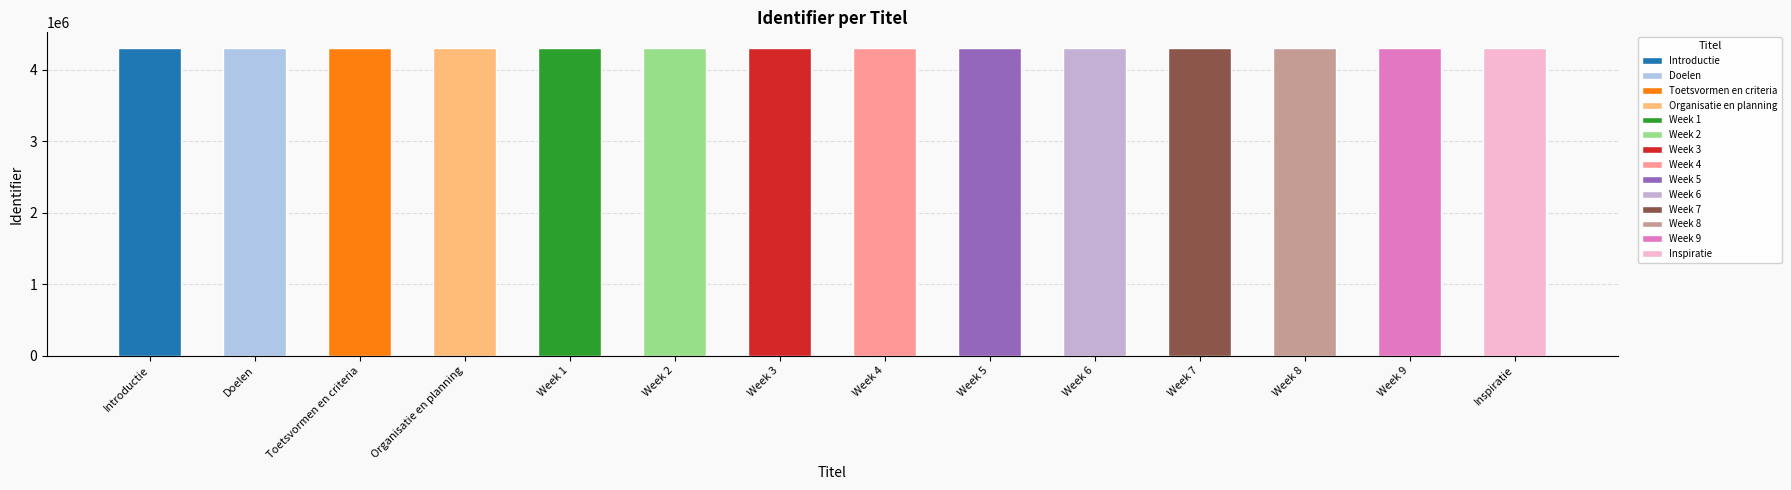

What is the label of the 6th bar from the left?

Week 2